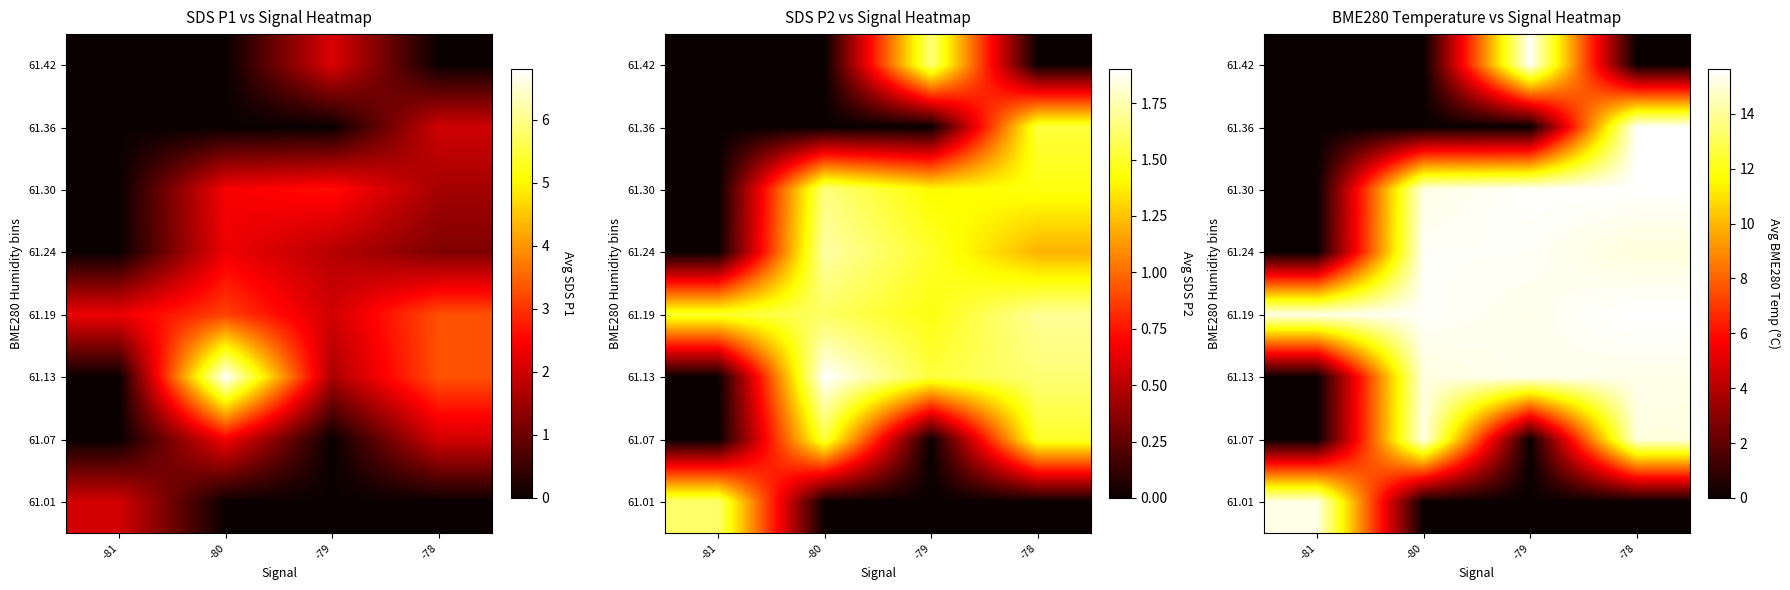

At which category is the sum across all series the highest?

-78